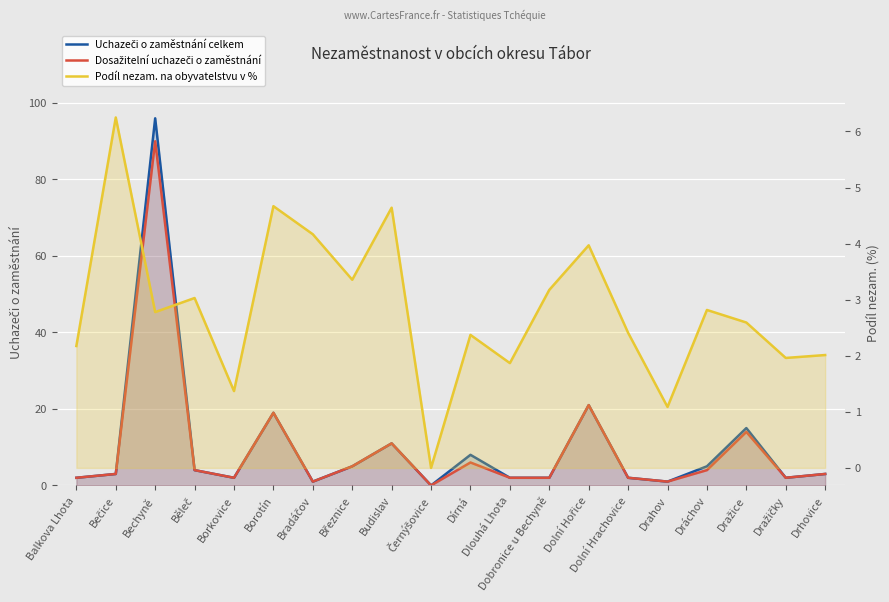

At Dolní Hrachovice, list the series in order from smallest to largest.

Uchazeči o zaměstnání celkem, Dosažitelní uchazeči o zaměstnání, Podíl nezam. na obyvatelstvu v %